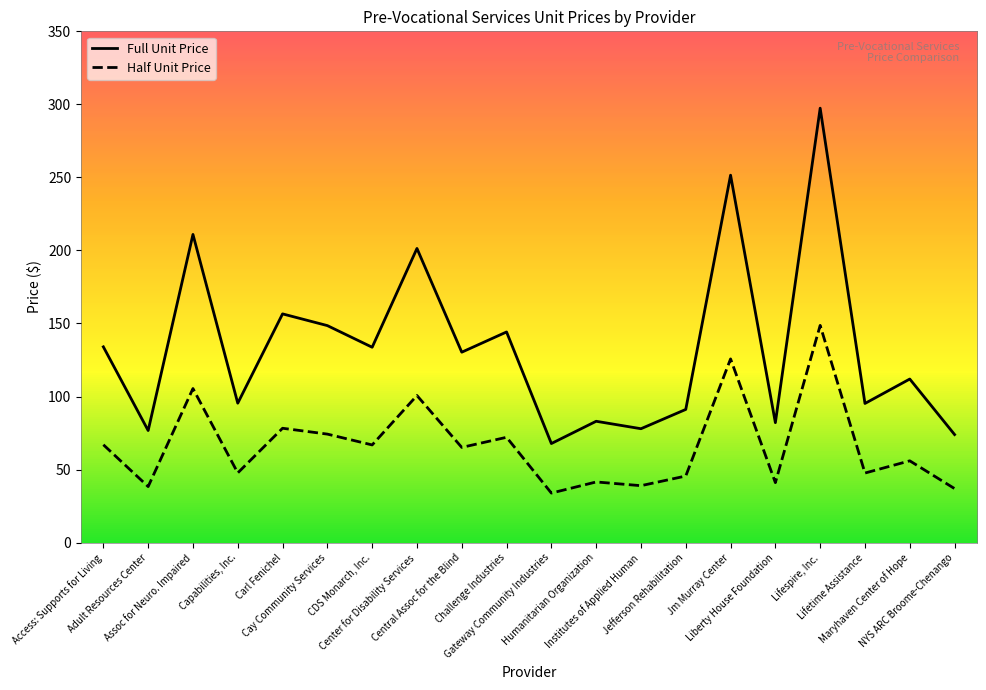

True or false: Full Unit Price and Half Unit Price cross at least once.

False